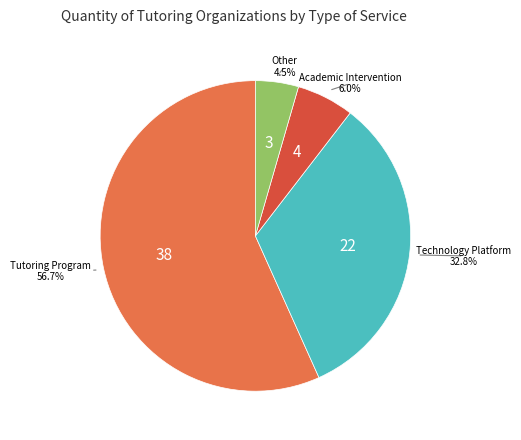

What percentage is the Academic Intervention slice, to the nearest percent?

6%